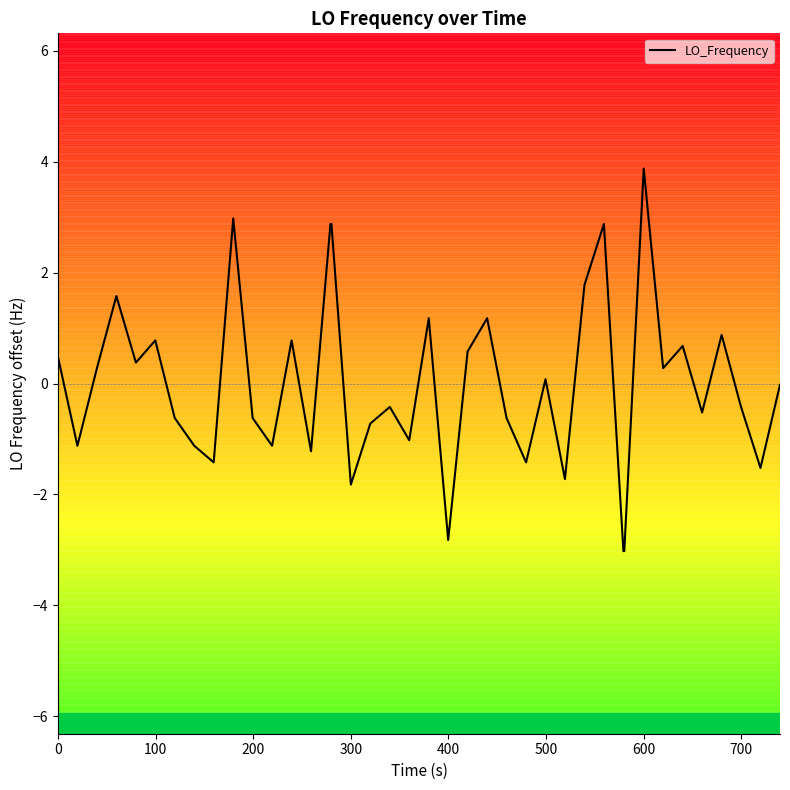

What is the minimum value shown in the chart?

-3.0